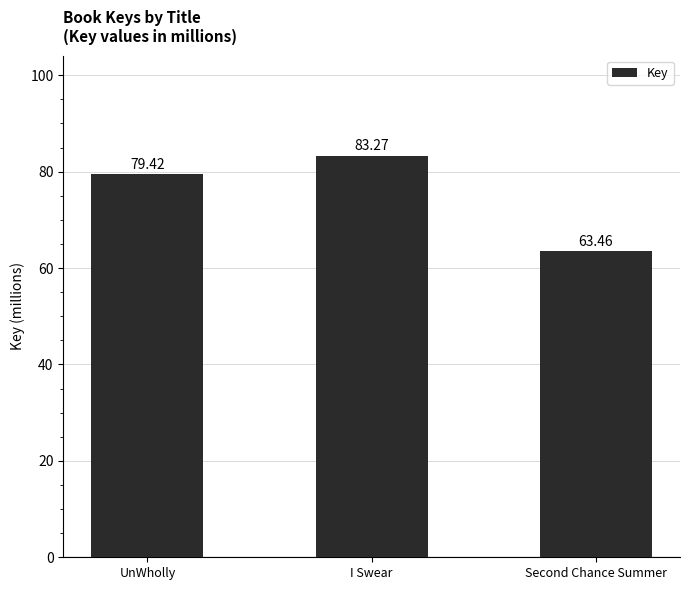

Reading right to left, what are all the values shown in this chart?

Second Chance Summer=63.5	I Swear=83.3	UnWholly=79.4